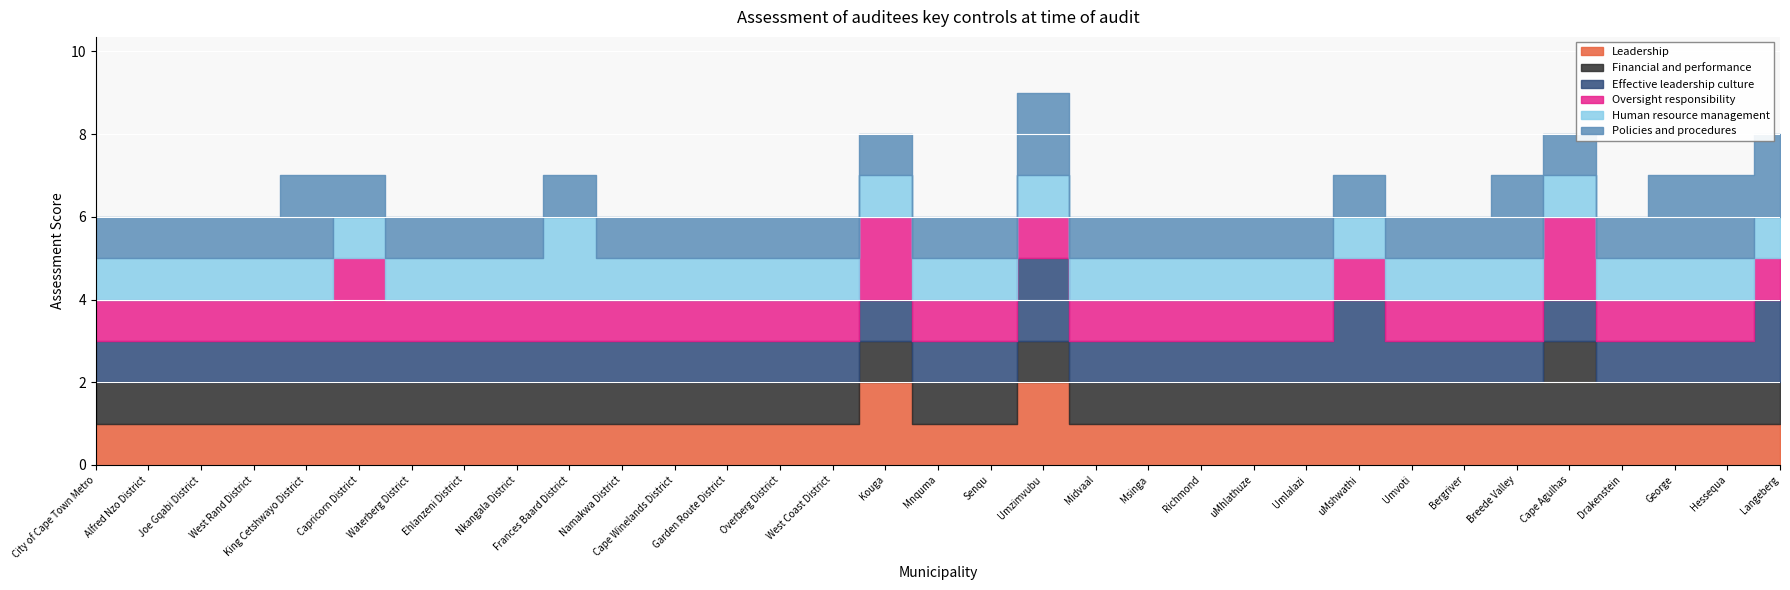

What is the average value of the Human resource management series?

1